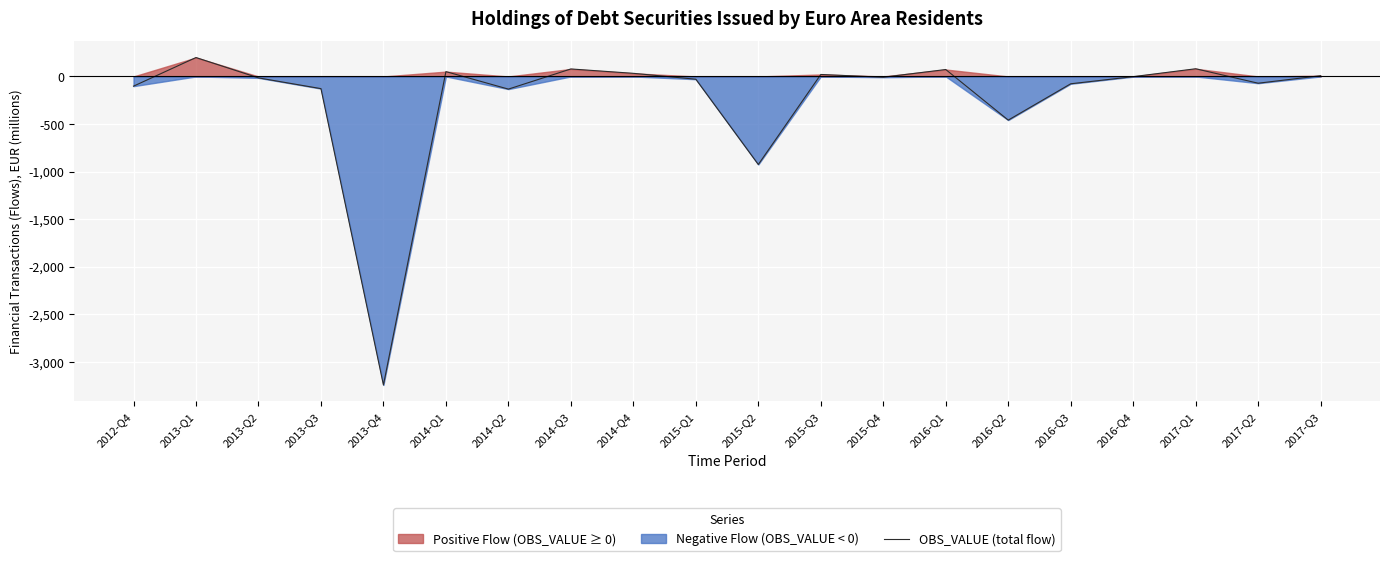

What is the change in value from 2014-Q4 to 2016-Q2?

-492